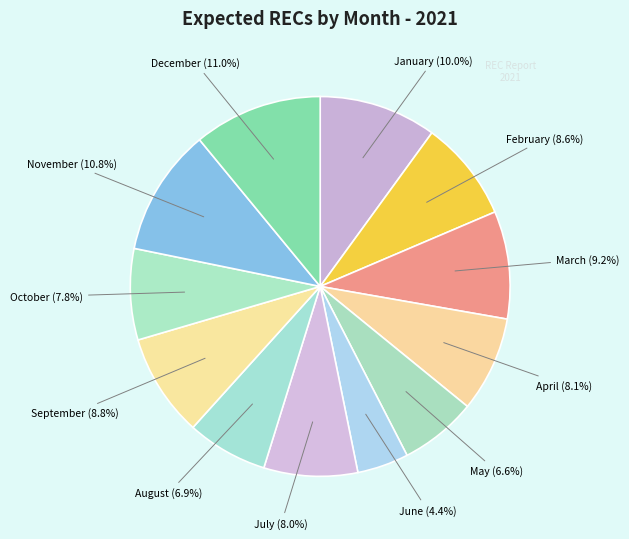

Count the number of slices in the pie.

12